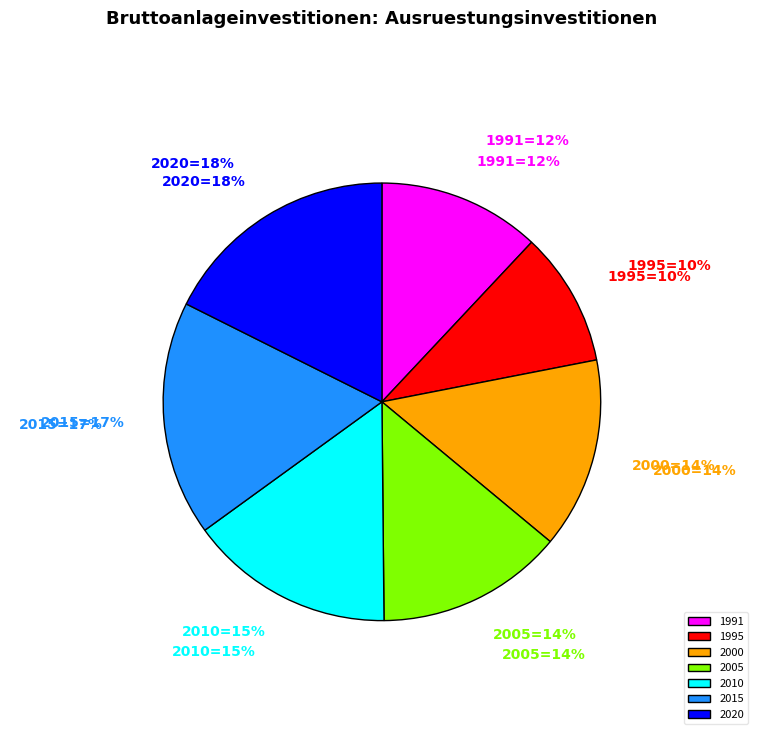

True or false: 2020 accounts for 12% of the total.

False